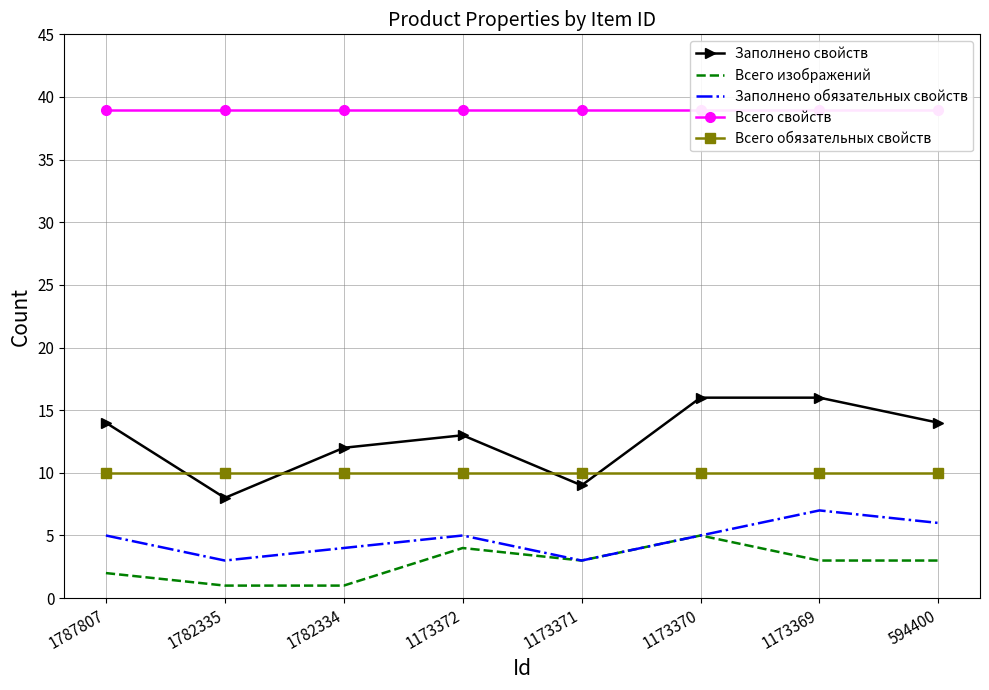

Where is Всего свойств nearest to the value 39?

1787807